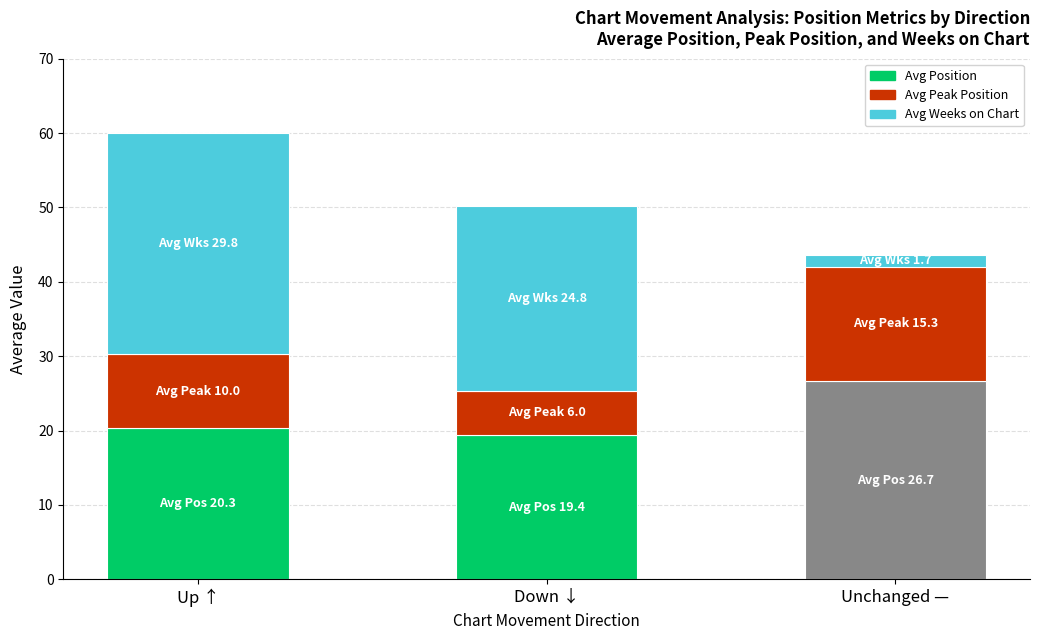

At which category is the sum across all series the highest?

Up ↑